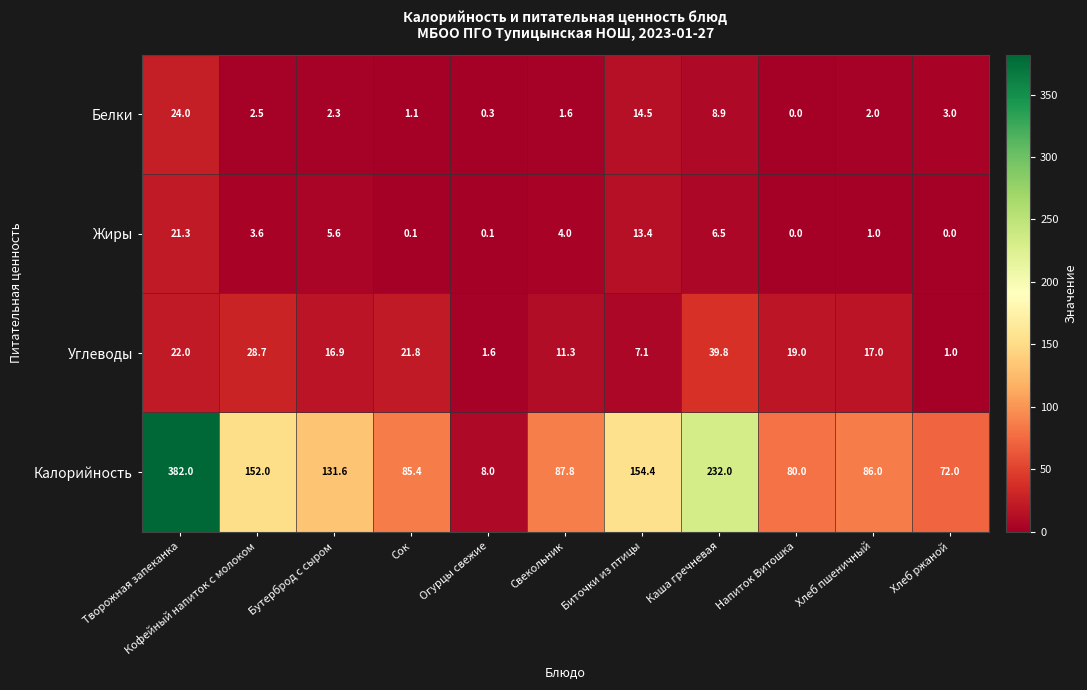

Which series has the largest range (max minus min)?

Калорийность